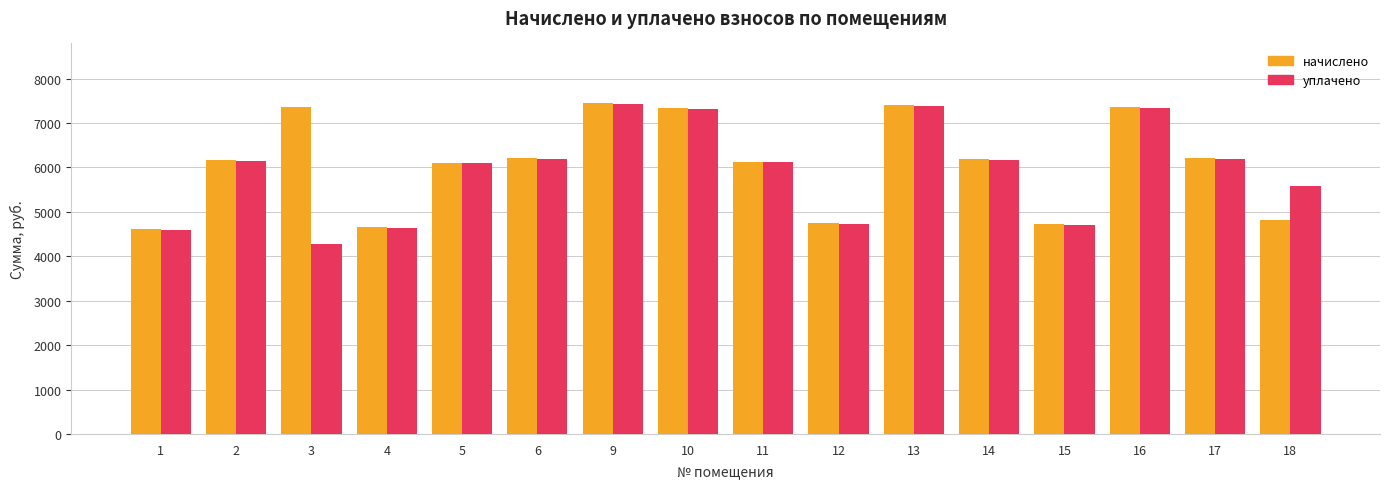

What is the sum of the начислено values at 1 and 17?

10809.8